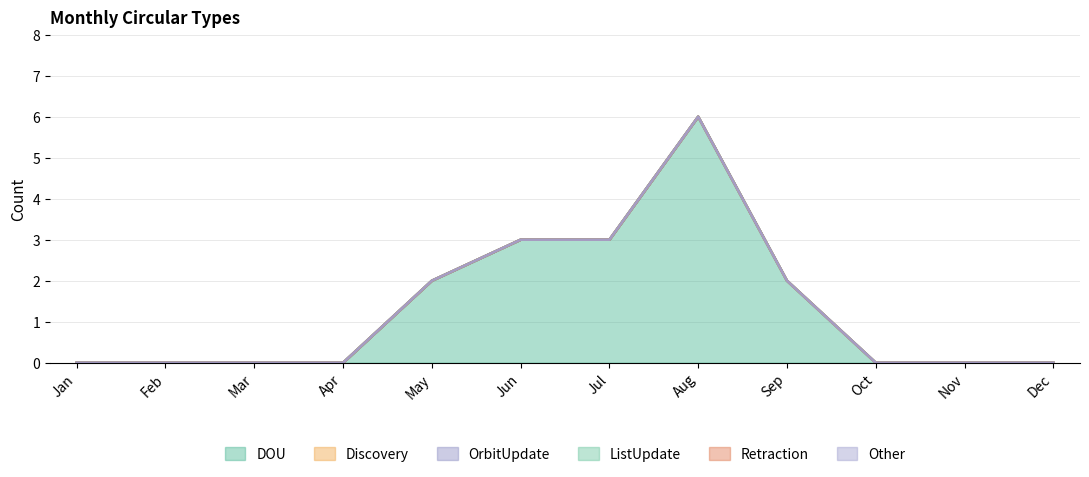

Which series has the largest range (max minus min)?

DOU